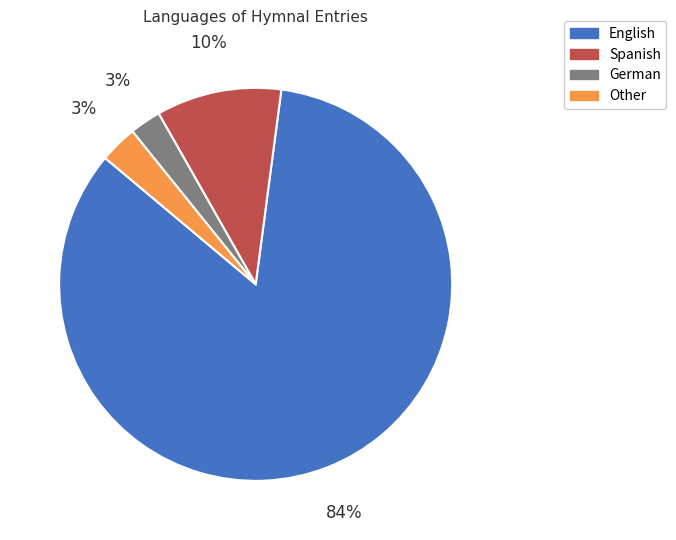

Which category accounts for the majority?

English